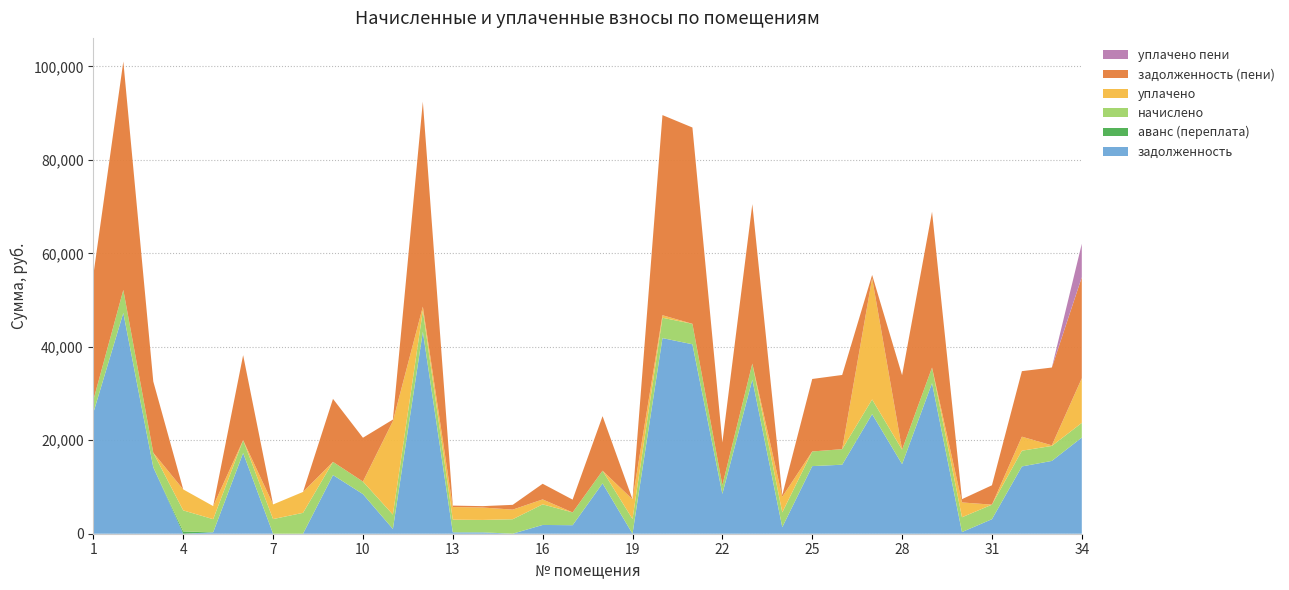

Reading right to left, extract all data points from this chart.

задолженность: 20583.8	15582.8	14399.9	3110.6	356.9	32219.0	14897.7	25594.3	14769.8	14469.3	1402.0	32981.0	8530.0	40546.4	41861.2	0.0	10775.7	1824.0	1878.5	0.0	295.6	300.8	43235.8	1023.9	8484.2	12553.4	0.0	0.0	17273.4	311.2	0.0	14217.5	47254.3	25913.8
аванс (переплата): 0.0	0.0	0.0	0.0	0.0	0.0	0.0	0.0	0.0	0.0	0.0	0.0	0.0	0.0	0.0	0.0	0.0	0.0	0.0	8.8	0.0	0.0	0.0	0.0	0.0	0.0	0.4	1.2	0.0	0.0	498.2	0.0	0.0	0.0
начислено: 3132.0	3204.0	3369.6	3110.4	3168.0	3348.0	3096.0	3139.2	3326.4	3132.0	3160.8	3427.2	1850.4	4377.6	4356.0	3153.6	2707.2	2736.0	4406.4	3088.8	2656.8	2707.2	4492.8	3074.4	2678.4	2815.2	4471.2	3132.0	2750.4	2800.8	4492.8	3117.6	4910.4	2692.8
уплачено: 9556.5	130.0	2995.2	0.0	3168.0	0.0	0.0	25943.0	0.0	0.0	3344.7	0.0	0.0	0.0	537.6	4204.8	0.0	0.0	1059.0	2057.2	2656.6	2707.2	860.0	19994.5	0.0	0.0	4471.8	3133.0	0.0	2800.8	4491.8	0.0	0.0	0.0
задолженность (пени): 21627.8	16650.8	14025.5	4147.4	704.0	33335.0	15929.7	697.7	15878.5	15513.3	351.2	34123.4	9146.8	42005.6	42833.7	0.0	11678.1	2736.0	3347.3	1020.9	295.4	300.8	43873.4	338.2	9377.0	13491.8	0.0	0.0	18190.2	0.0	0.2	15256.8	48891.1	26811.4
уплачено пени: 7153.5	0.0	0.0	0.0	5.5	0.0	0.0	0.0	0.0	0.0	23.6	0.0	0.0	0.0	0.0	11.9	0.0	0.0	0.0	4.8	0.0	0.0	0.0	0.0	0.0	0.0	0.0	0.0	0.0	0.0	0.0	0.0	0.0	0.0